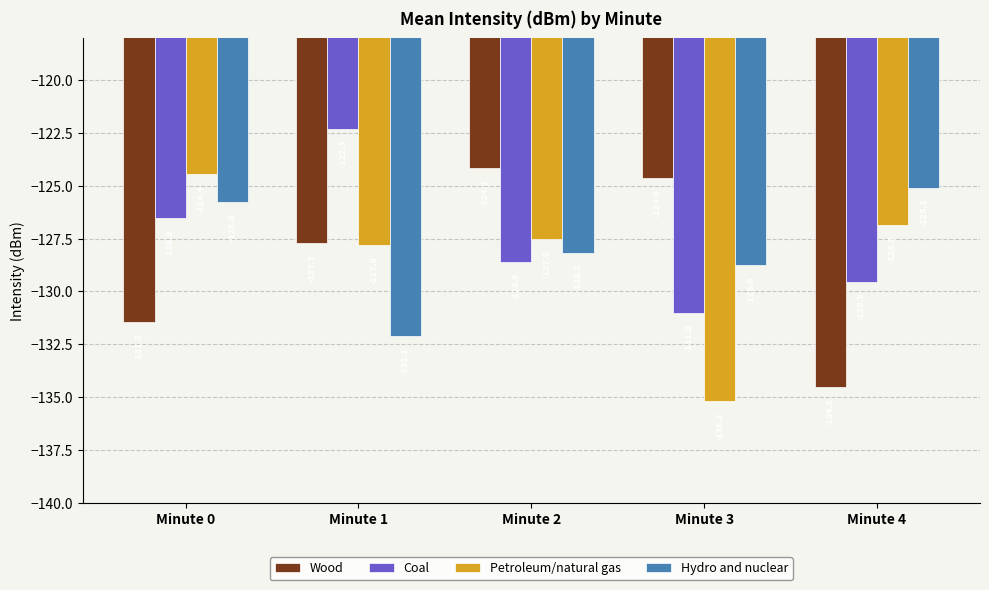

Is the value of Coal at Minute 4 greater than the value of Petroleum/natural gas at Minute 1?

No